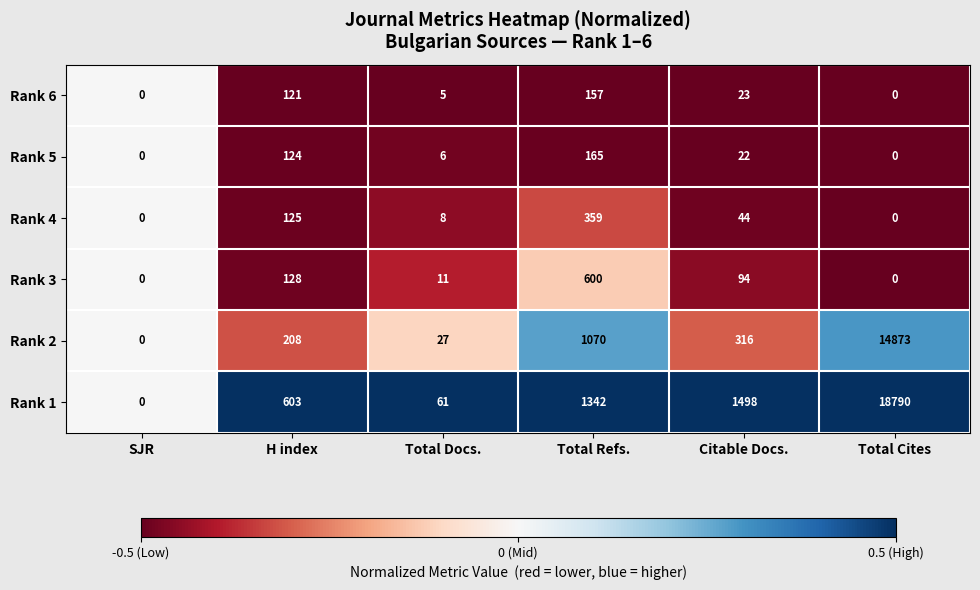

What is the total value across all series at Total Refs.?

3693